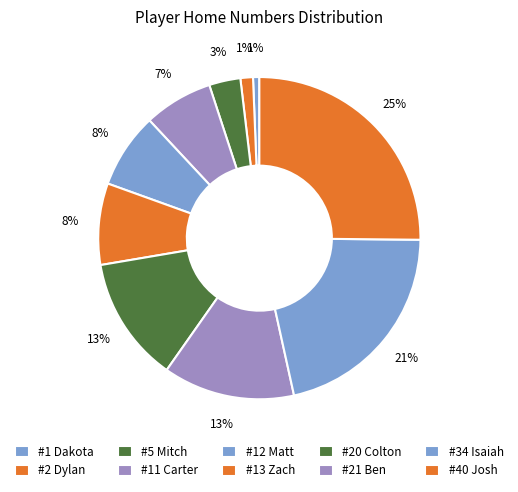

What percentage is the #21 Ben slice, to the nearest percent?

13%